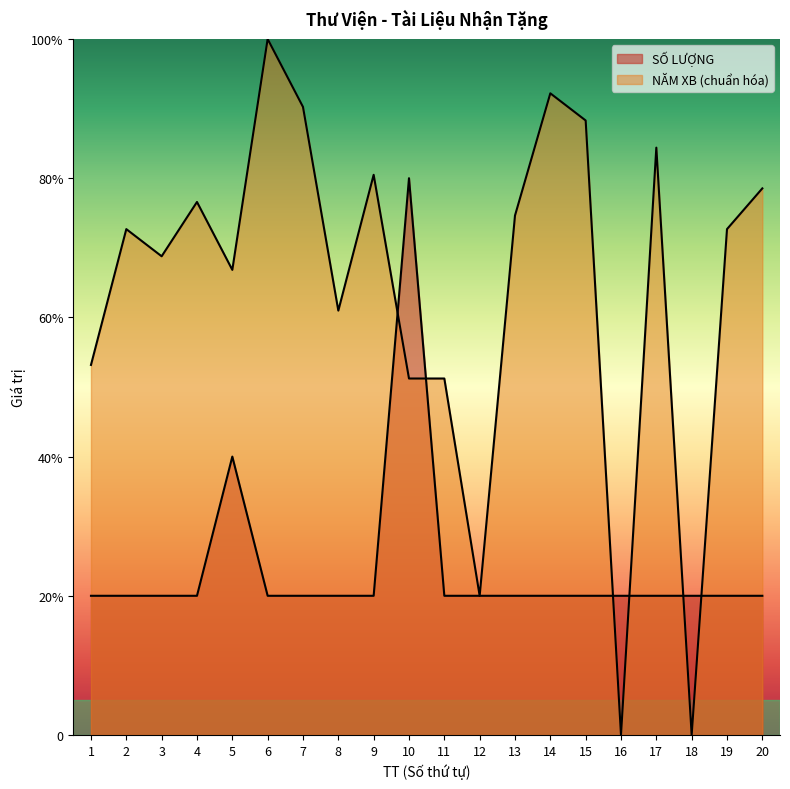

Between 15 and 5, which is larger?

5